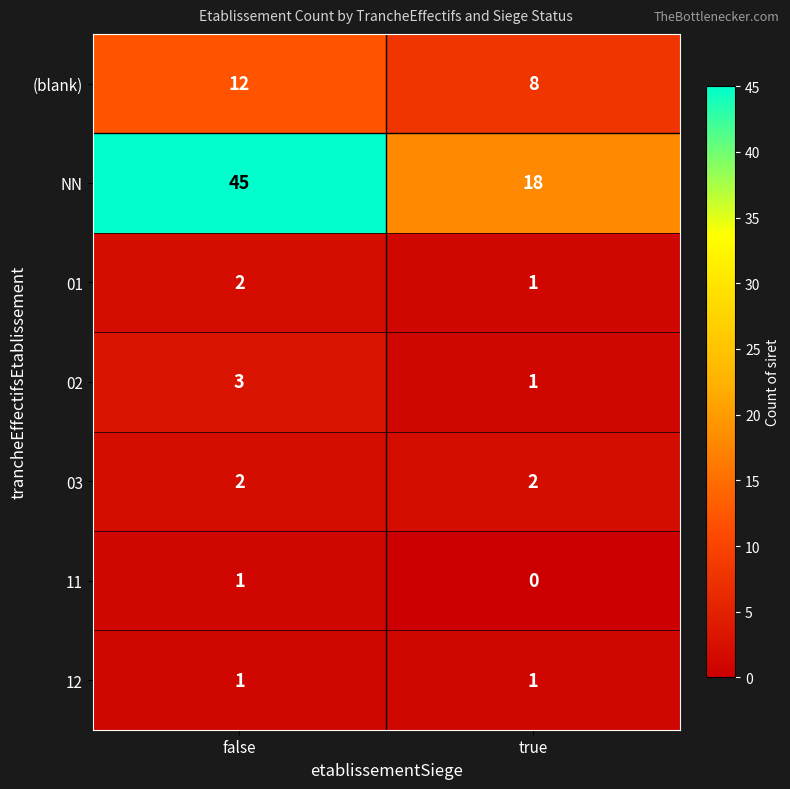

The 01 series shows 2 at false. True or false?

True